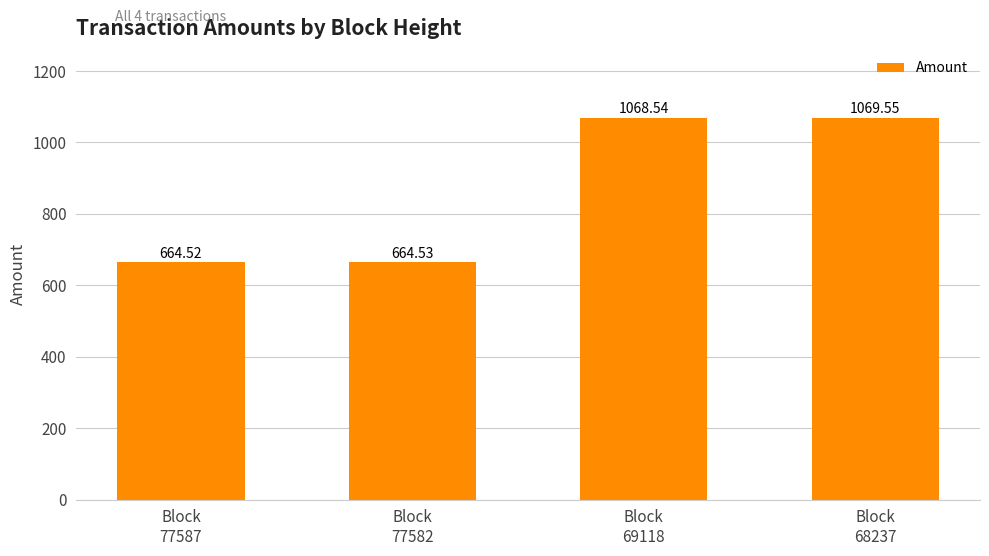

Where is the data nearest to the value 867?

Block
69118